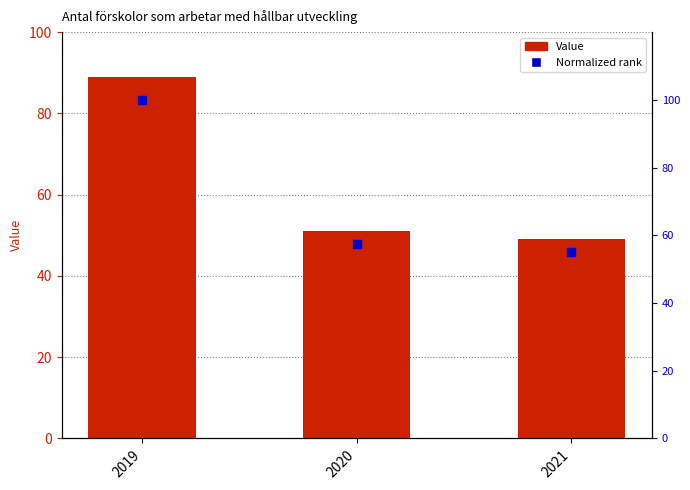

Which series reaches the maximum Y coordinate?

Value